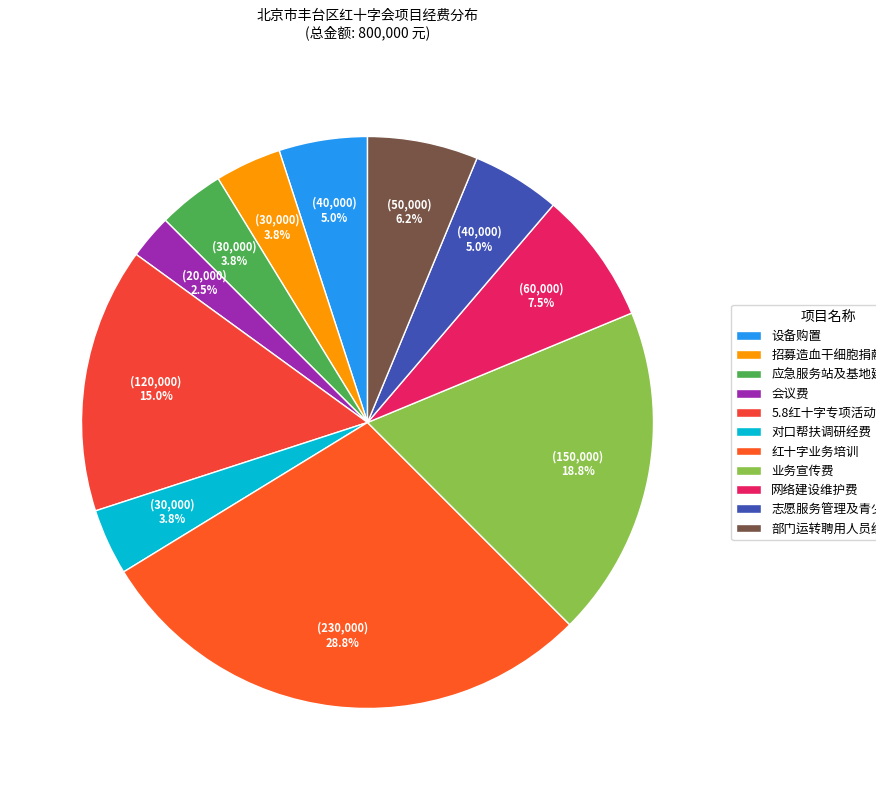

What is the change in value from 业务宣传费 to 志愿服务管理及青少年工作?

-110000